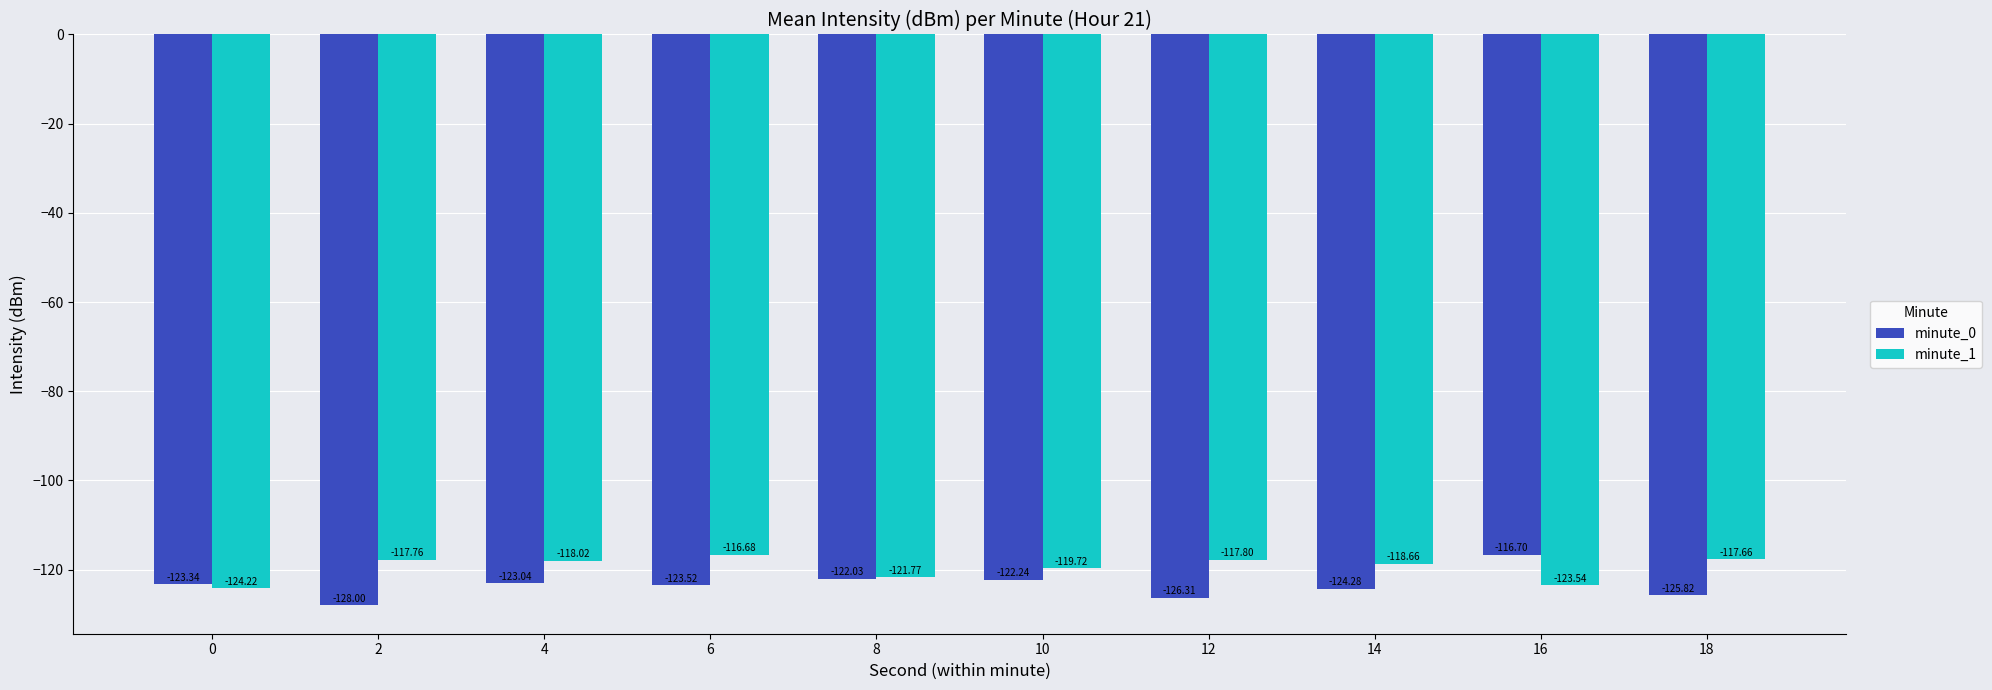

List the labels in order of minute_0 value, largest first.

16, 8, 10, 4, 0, 6, 14, 18, 12, 2